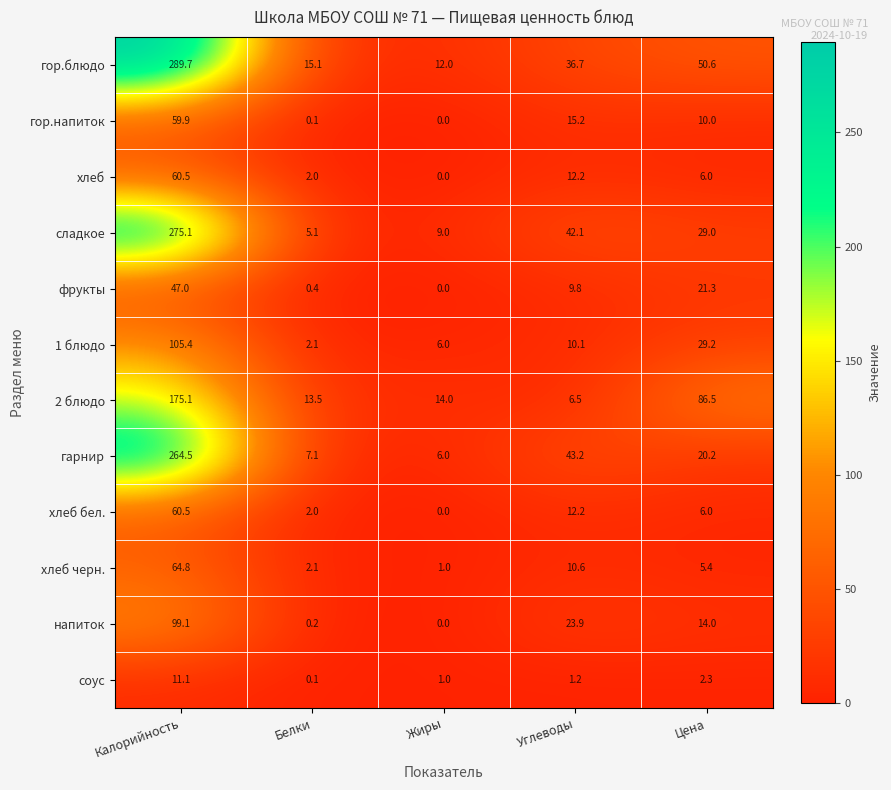

Is it true that 2 блюдо equals 175.1 at Калорийность?

True